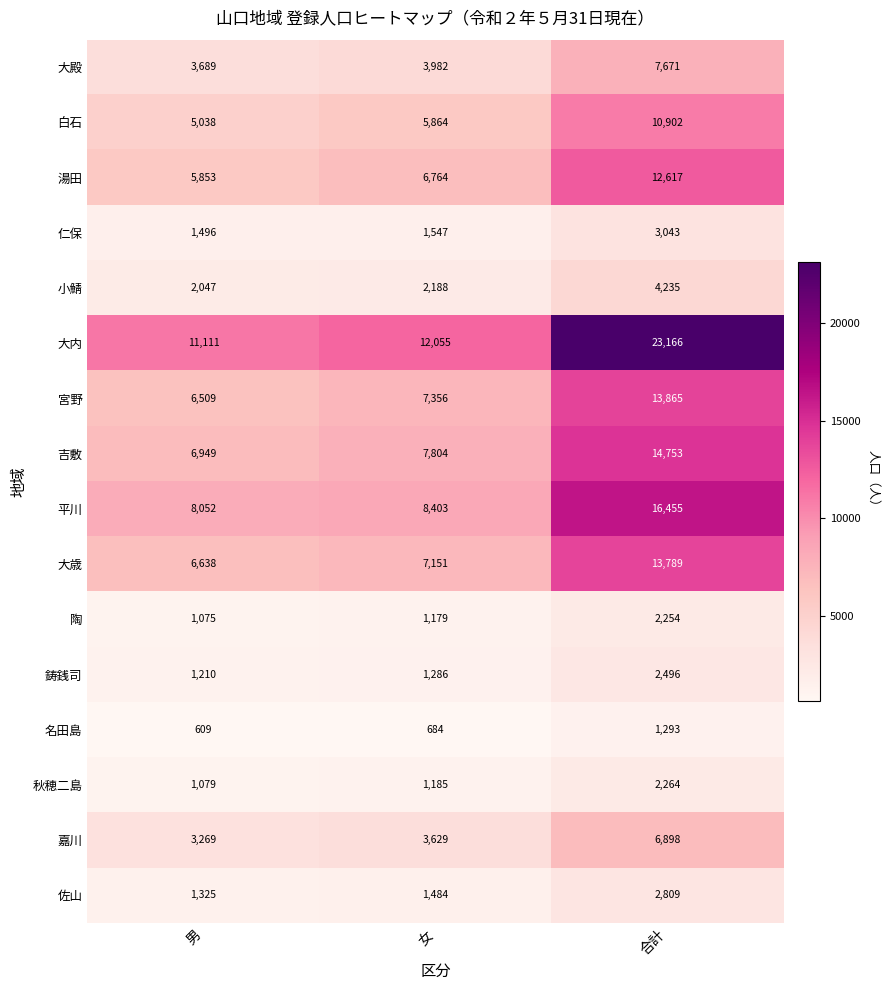

What value does the 平川 series have at 合計, to the nearest 10?

16460